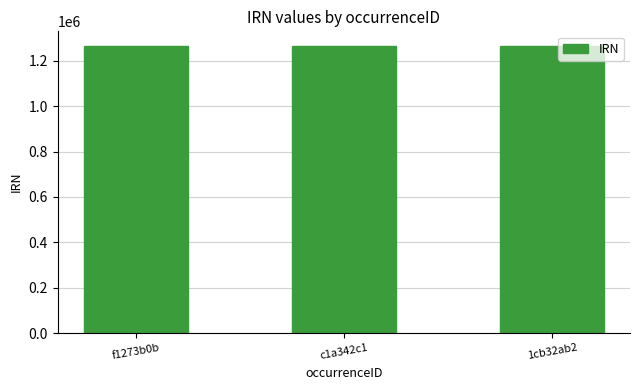

What is the average value?

1266542